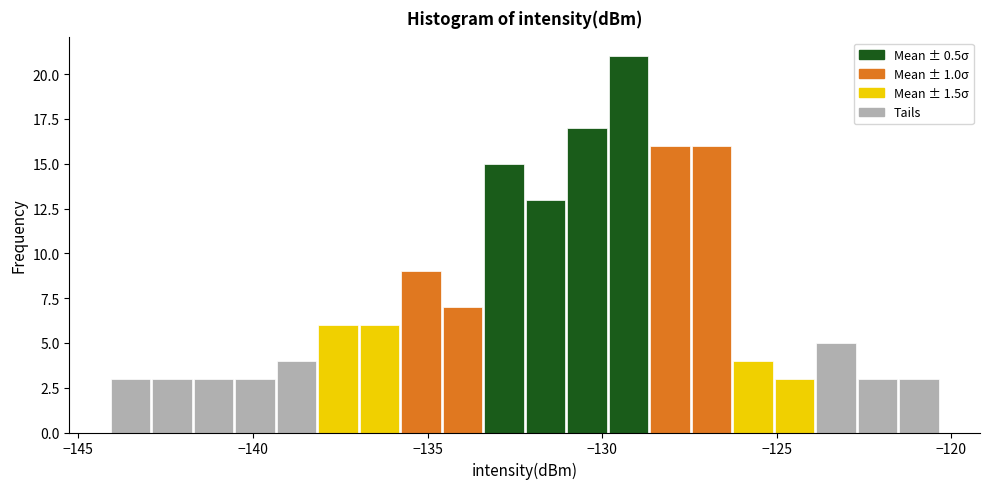

Read against the x-axis, roughly where is the centre of the tallest bar?

-129.0